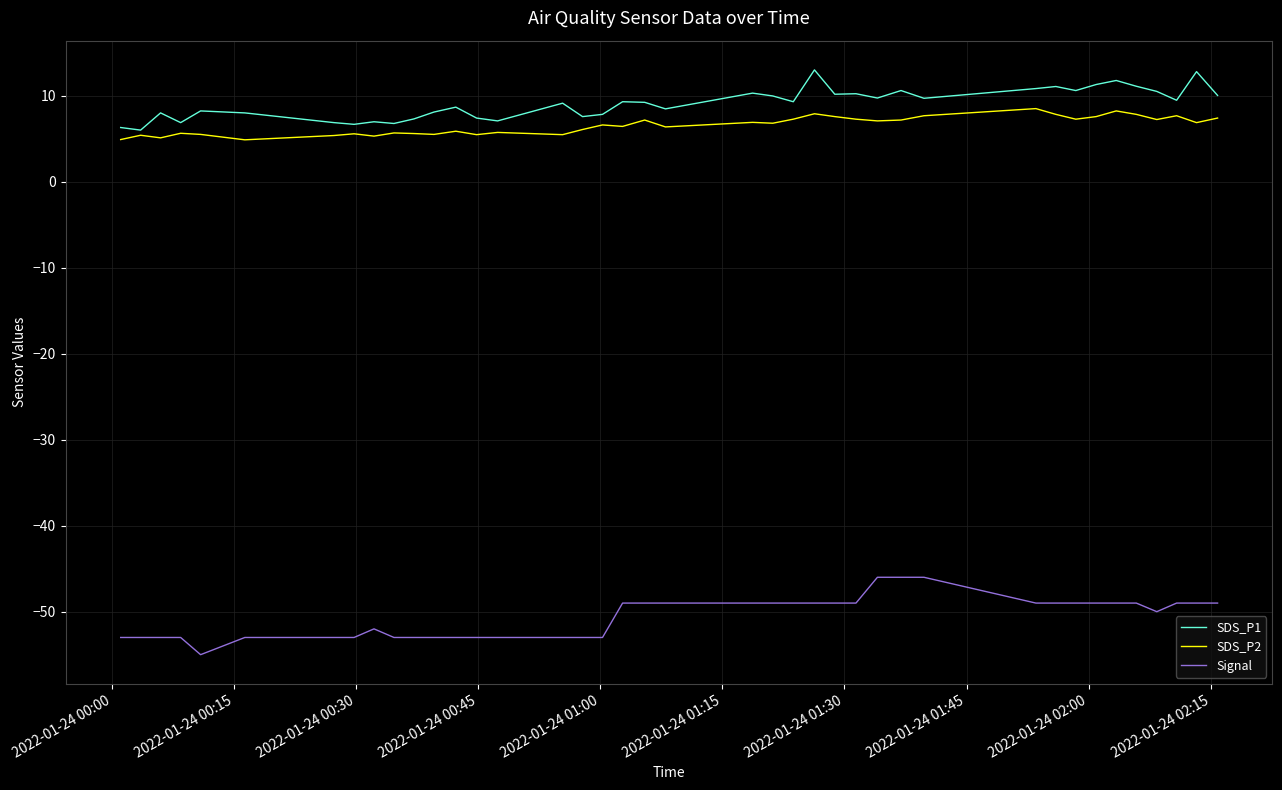

What is the minimum value shown in the chart?

-55.0